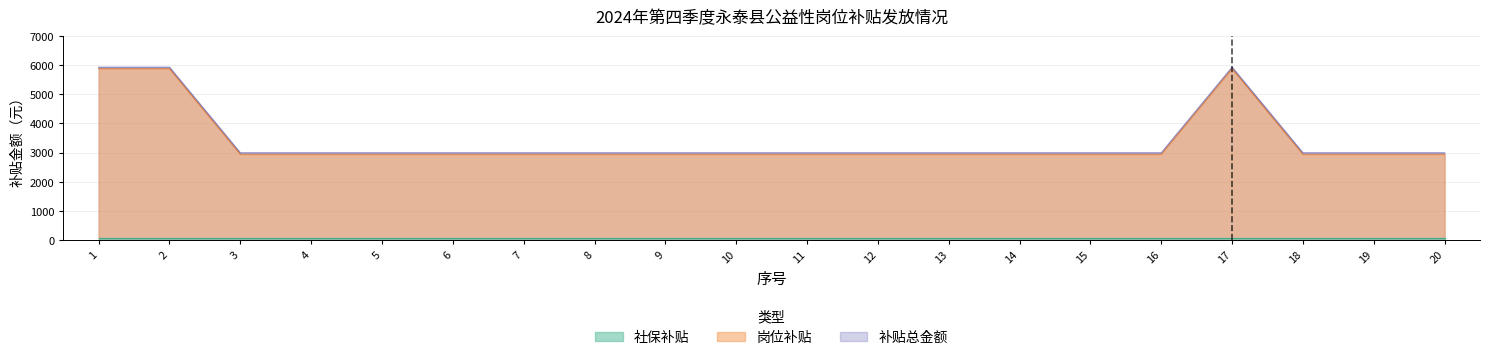

What value does the 岗位补贴 series have at 12?

2989.5